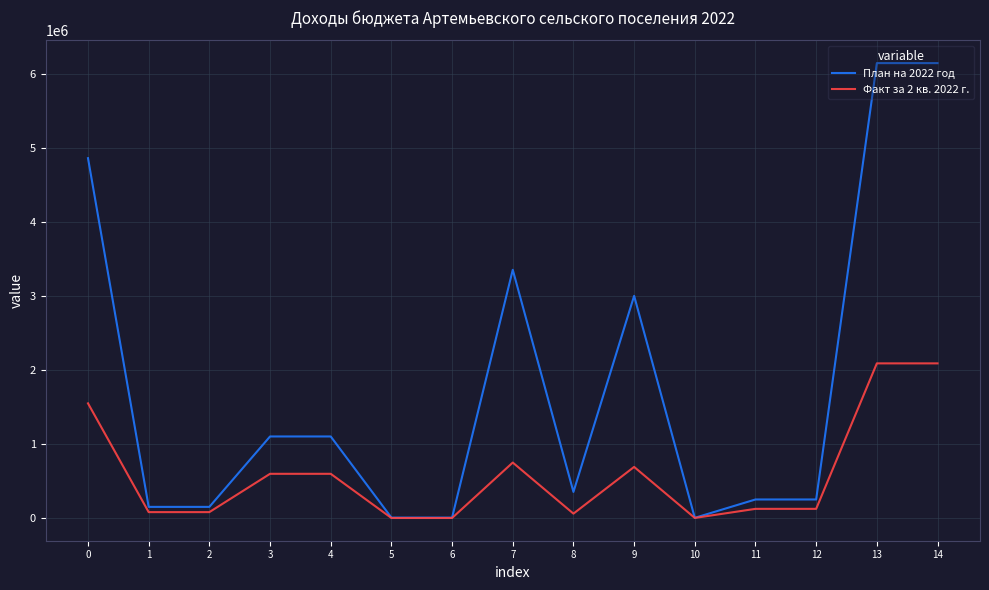

List the series in order of their overall mean, lowest first.

Факт за 2 кв. 2022 г., План на 2022 год